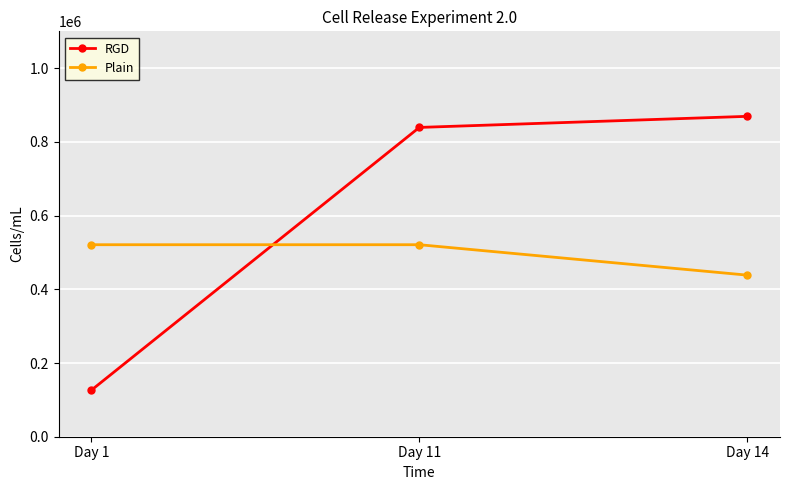

Reading right to left, list all the values displayed in this chart.

RGD: 869333.3	839250.0	126440.0
Plain: 438480.0	521000.0	521000.0